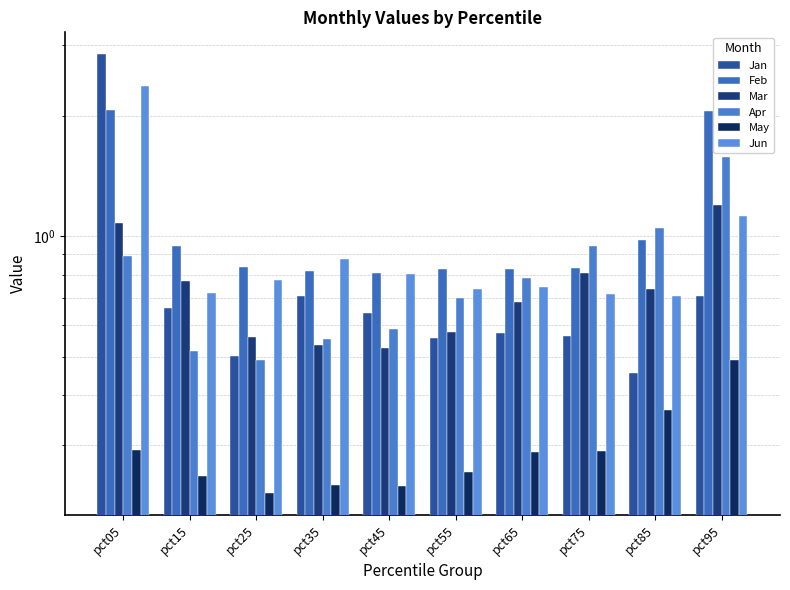

Reading left to right, what are all the values shown in this chart?

Jan: 2.8	0.7	0.5	0.7	0.6	0.6	0.6	0.6	0.5	0.7
Feb: 2.1	0.9	0.8	0.8	0.8	0.8	0.8	0.8	1.0	2.1
Mar: 1.1	0.8	0.6	0.5	0.5	0.6	0.7	0.8	0.7	1.2
Apr: 0.9	0.5	0.5	0.6	0.6	0.7	0.8	0.9	1.0	1.6
May: 0.3	0.3	0.2	0.2	0.2	0.3	0.3	0.3	0.4	0.5
Jun: 2.4	0.7	0.8	0.9	0.8	0.7	0.7	0.7	0.7	1.1